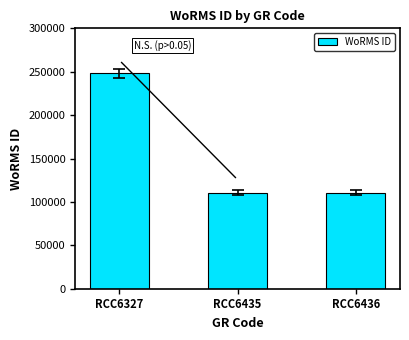

True or false: the data shows 110652 at RCC6436.

True